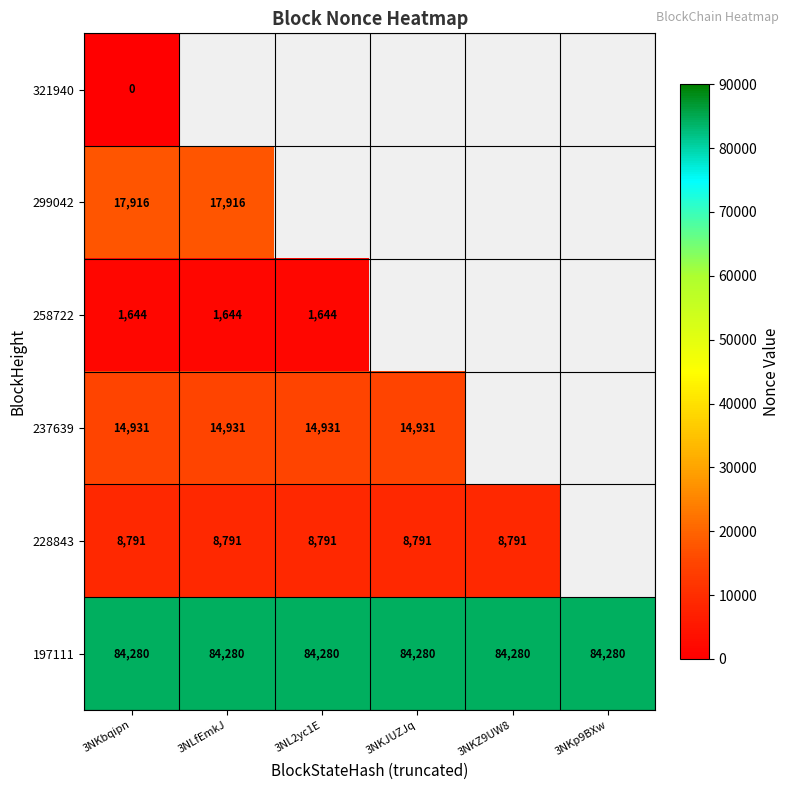

At how many categories does at least one series exceed 11743?

6